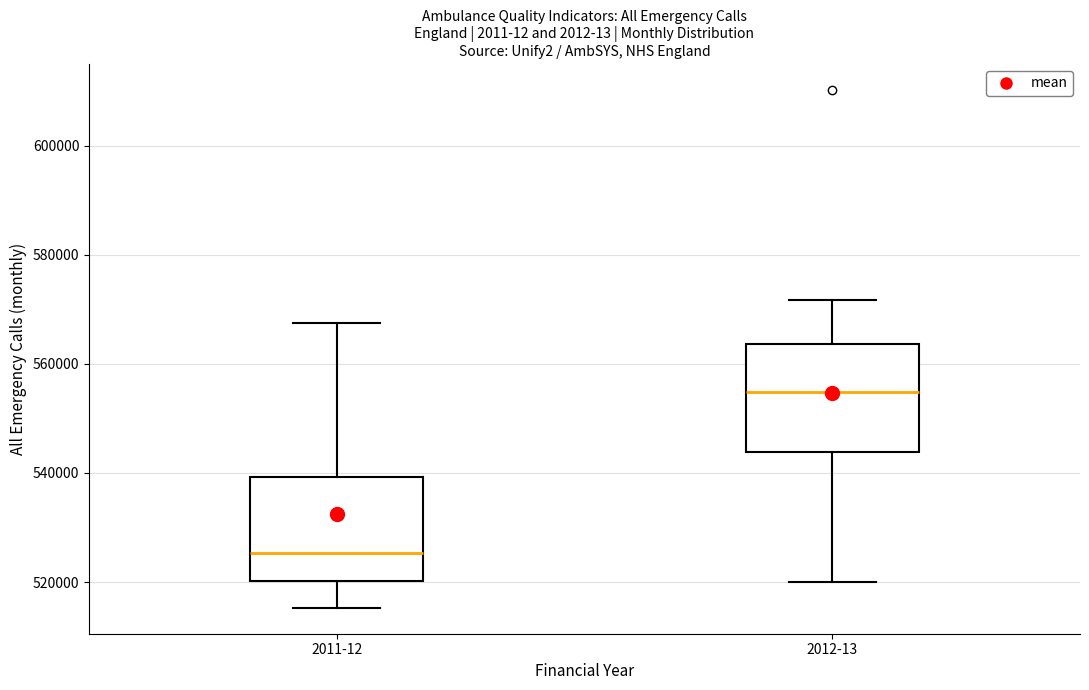

Which box has the lowest median line?

2011-12